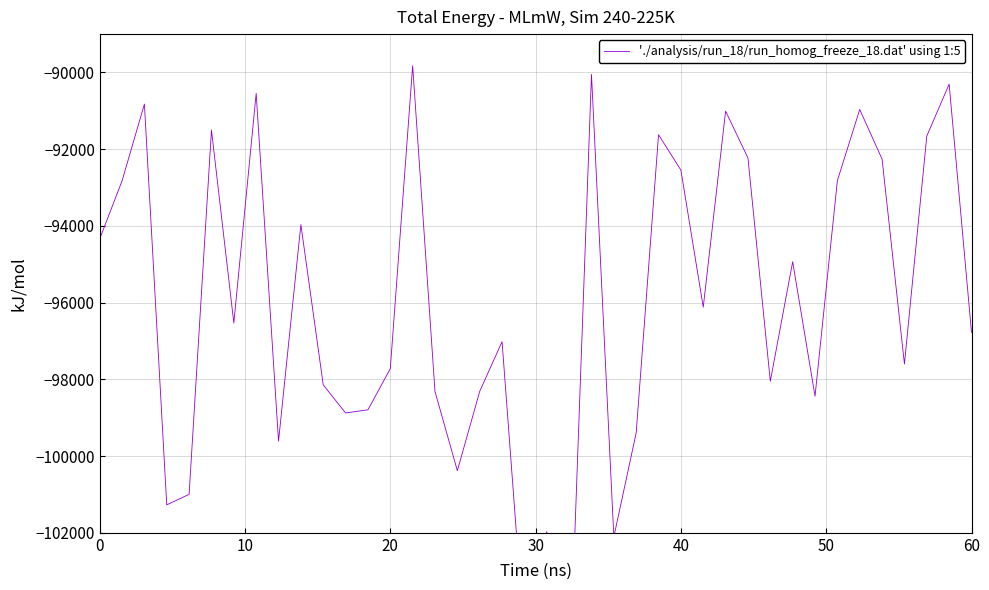

Reading right to left, list all the values displayed in this chart.

-96776.0	-90303.9	-91657.2	-97598.7	-92260.0	-90964.7	-92819.2	-98437.8	-94933.3	-98049.8	-92230.1	-91007.7	-96117.0	-92545.2	-91623.5	-99392.5	-102107.4	-90051.1	-106139.8	-101971.1	-104795.1	-97017.3	-98313.0	-100381.1	-98317.8	-89824.4	-97720.8	-98793.7	-98877.0	-98143.1	-93966.2	-99611.6	-90545.0	-96529.5	-91501.6	-100996.7	-101272.1	-90825.2	-92825.9	-94338.6